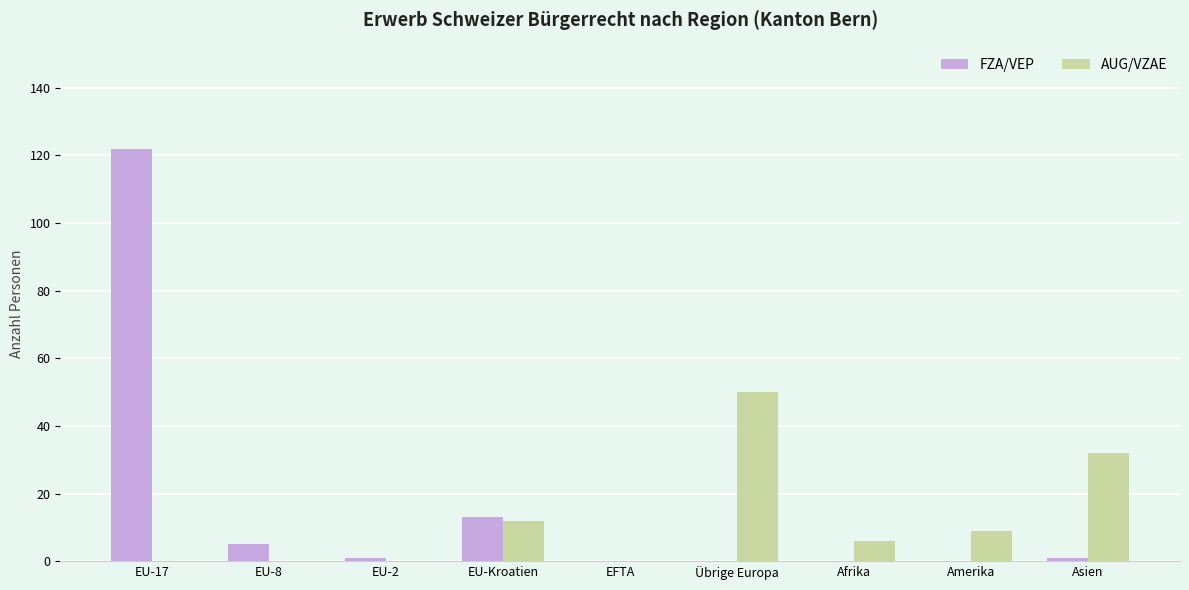

How many groups of bars are there?

9